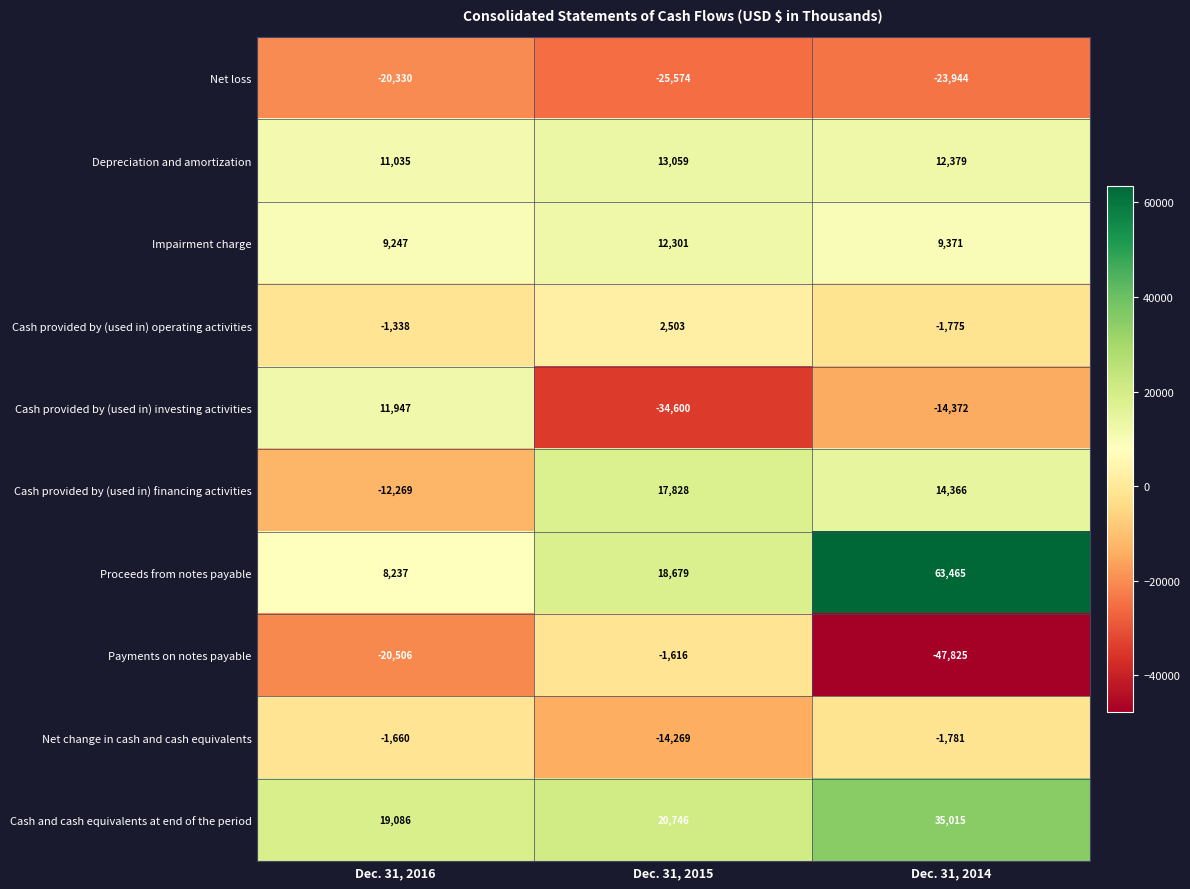

The Cash provided by (used in) financing activities series shows -20100 at Dec. 31, 2016. True or false?

False